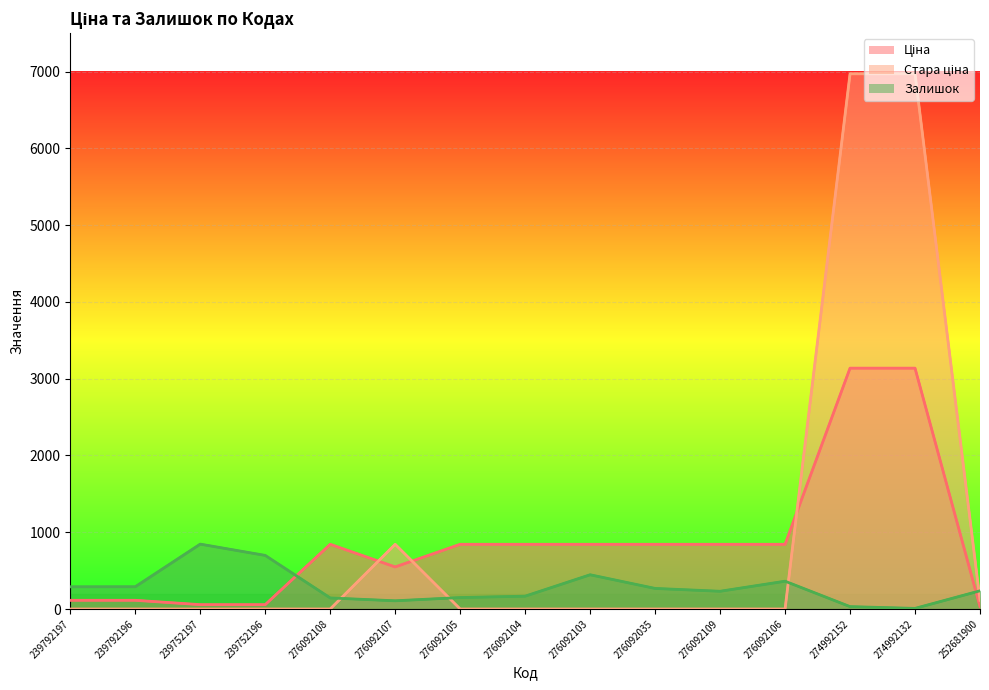

Rank the series by their average value, from lowest to highest.

Залишок, Ціна, Стара ціна